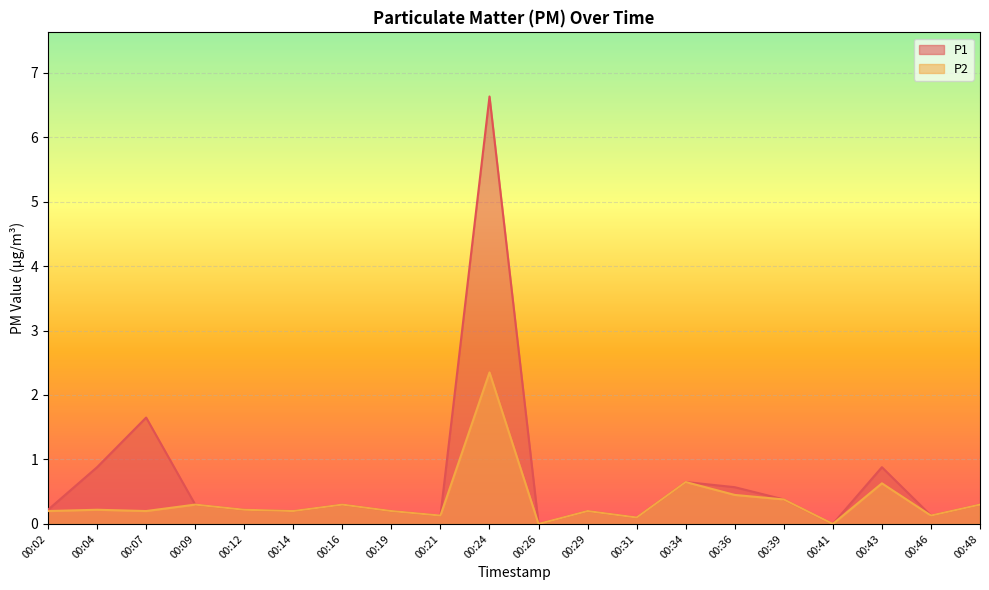

True or false: P1 and P2 intersect in this chart.

False